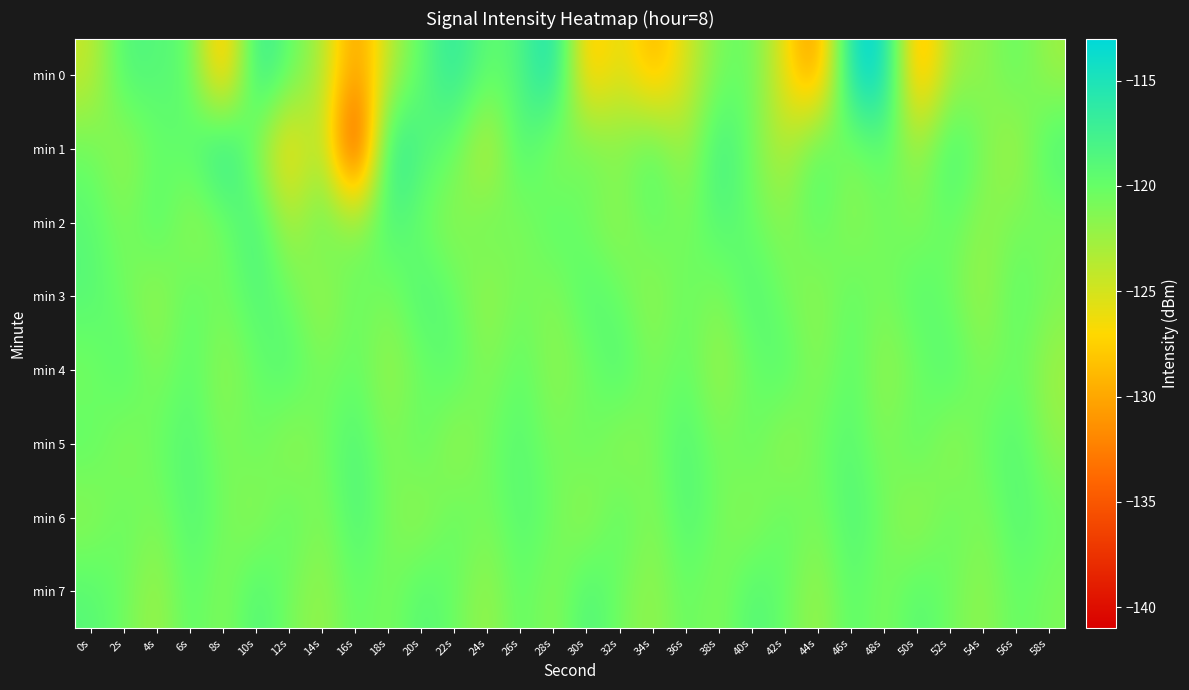

Between 20s and 22s, which is larger?

22s